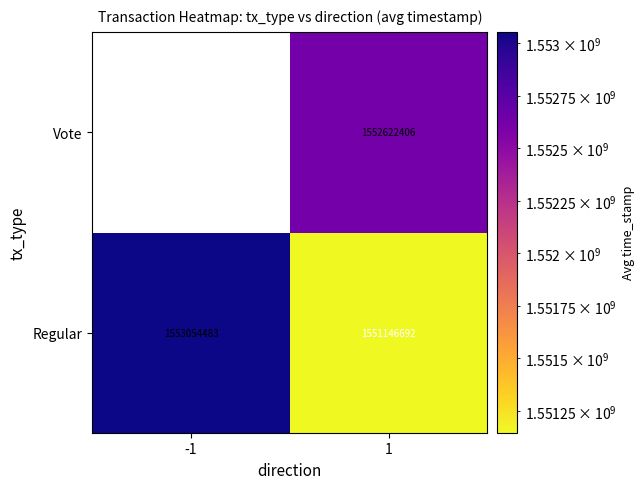

Is the value of Vote at 1 greater than the value of Regular at 1?

Yes